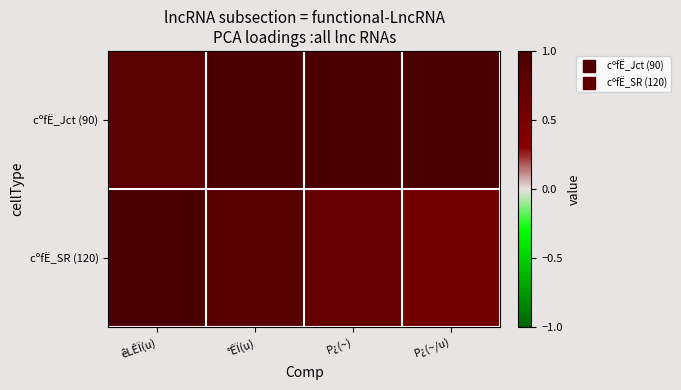

At °ÊÏ(u), list the series in order from smallest to largest.

cºfË_SR (120), cºfË_Jct (90)